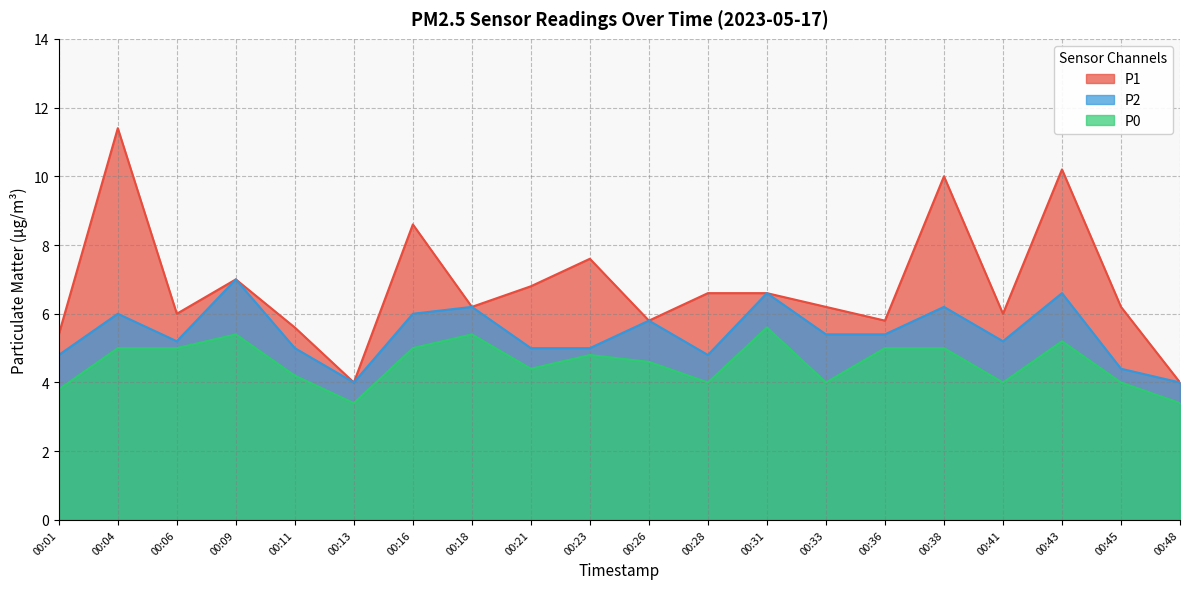

List the series in order of their overall mean, lowest first.

P0, P2, P1